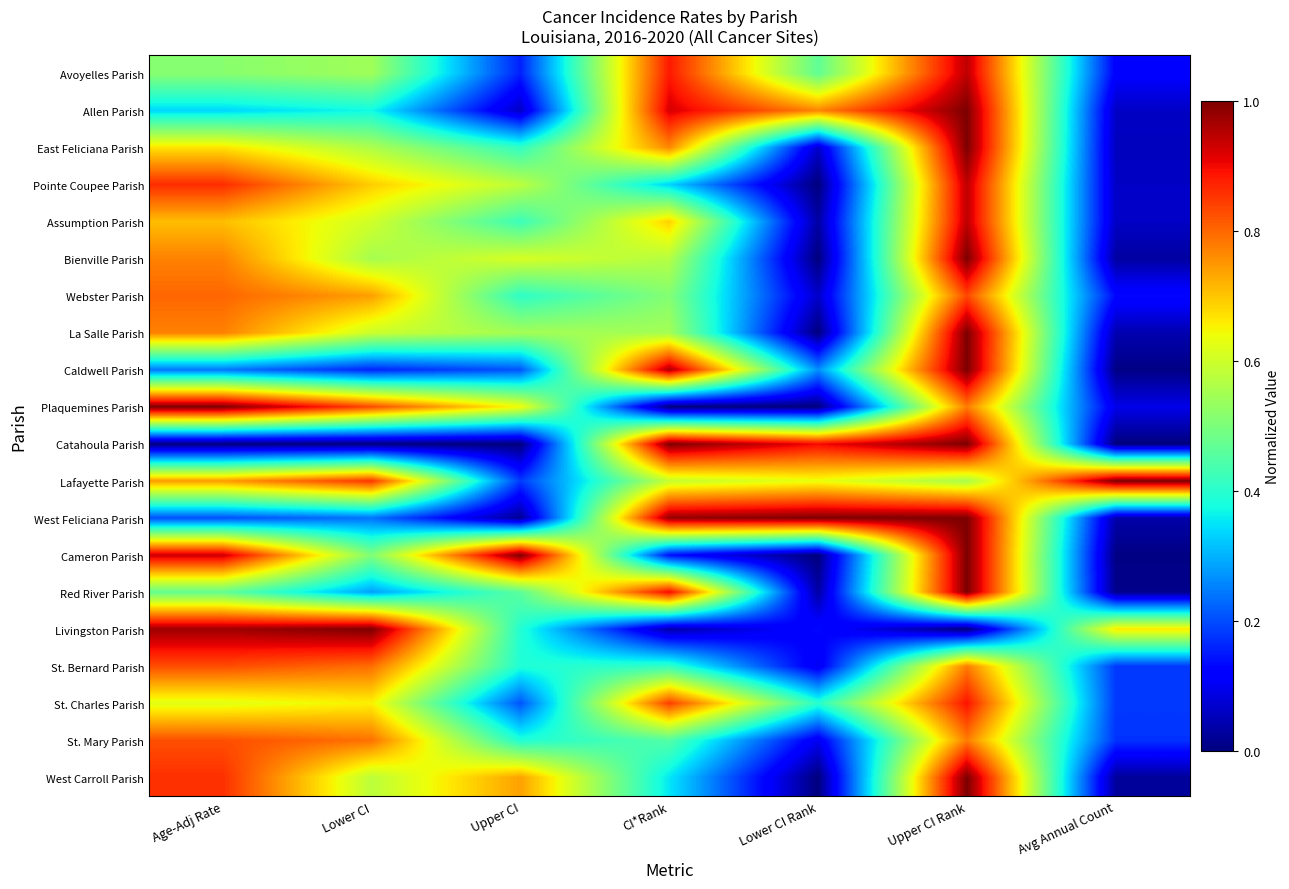

Rank the series at Upper CI Rank from lowest to highest value.

Livingston Parish, Lafayette Parish, Plaquemines Parish, St. Bernard Parish, St. Mary Parish, Webster Parish, St. Charles Parish, Avoyelles Parish, Pointe Coupee Parish, Assumption Parish, Allen Parish, East Feliciana Parish, Bienville Parish, La Salle Parish, Caldwell Parish, Catahoula Parish, West Feliciana Parish, Cameron Parish, Red River Parish, West Carroll Parish